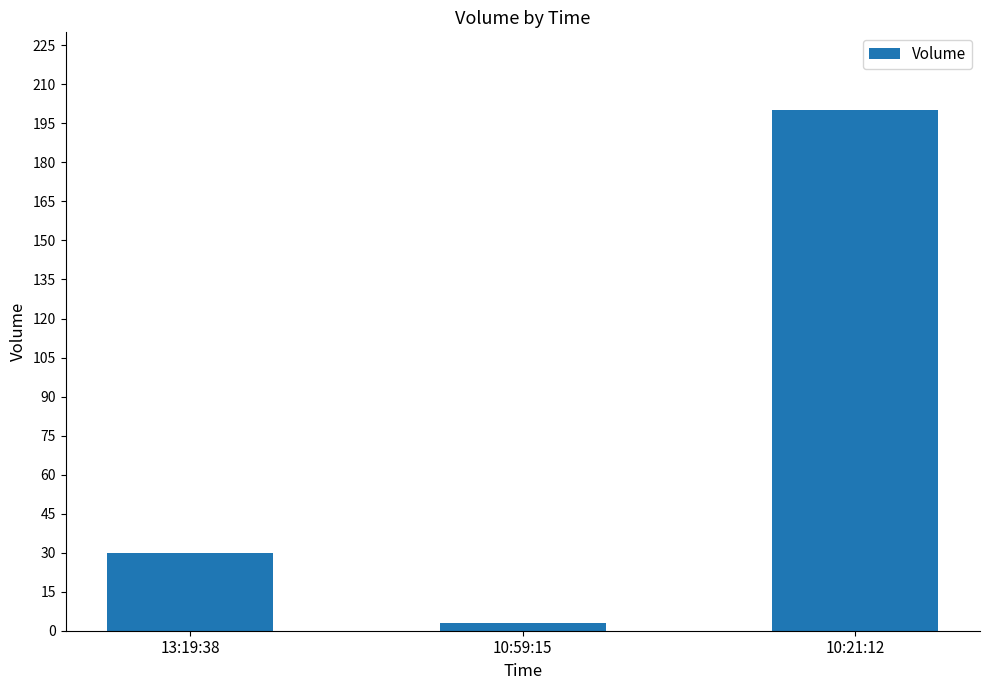

Reading right to left, what are all the values shown in this chart?

10:21:12=200	10:59:15=3	13:19:38=30